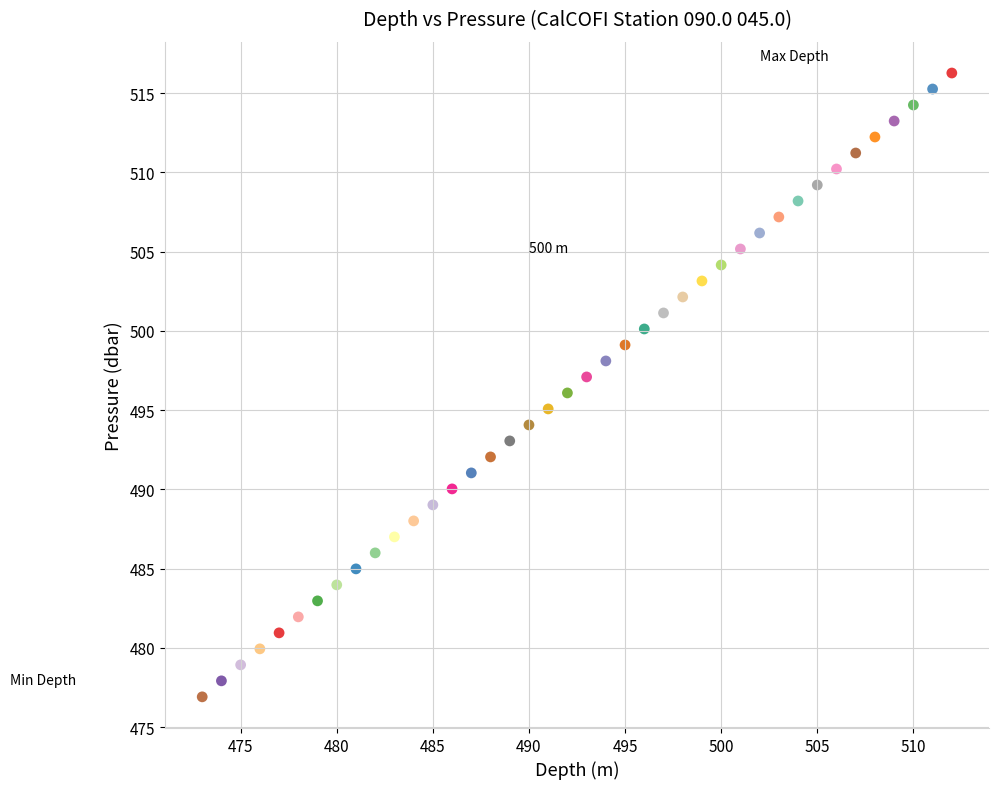

What is the range of X values (max minus min)?

39.0